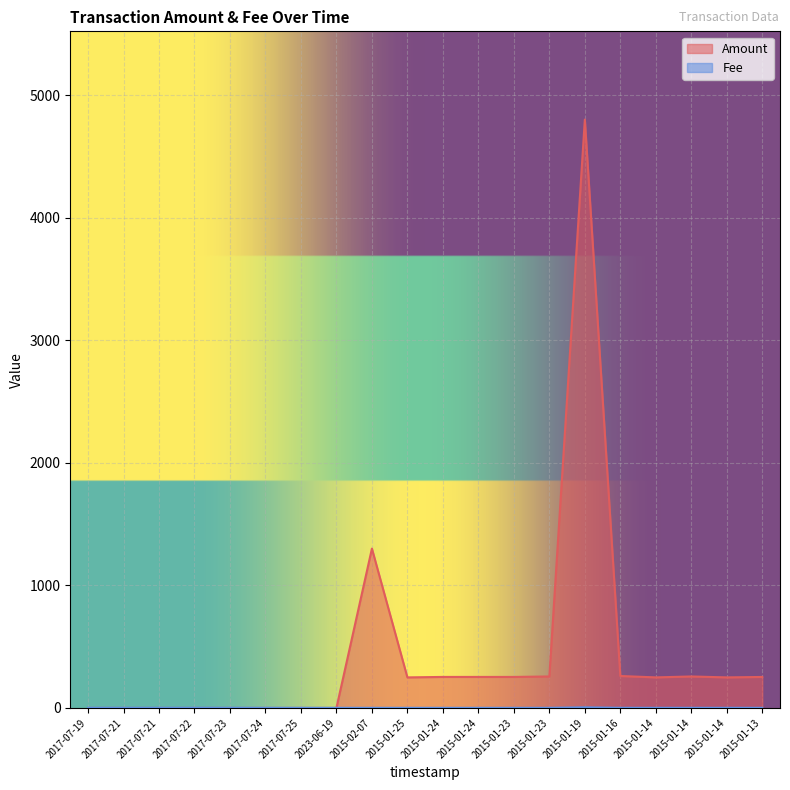

How many values in the Amount series are below 249?

8